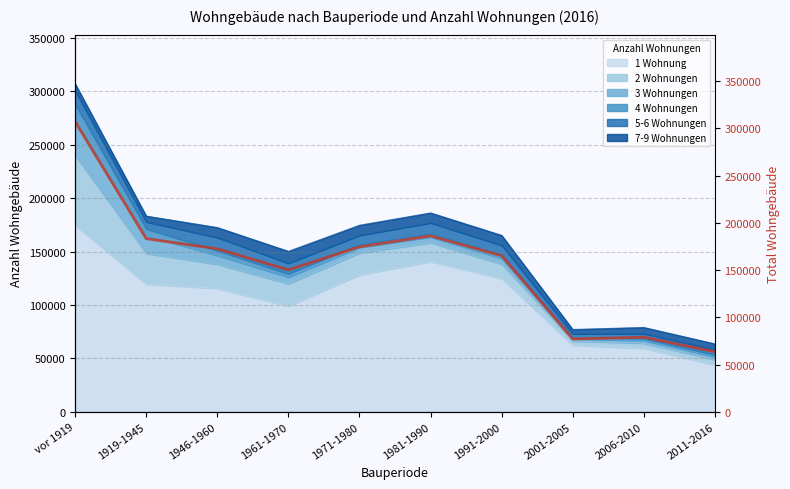

At which label does the data first exceed 172484?

vor 1919